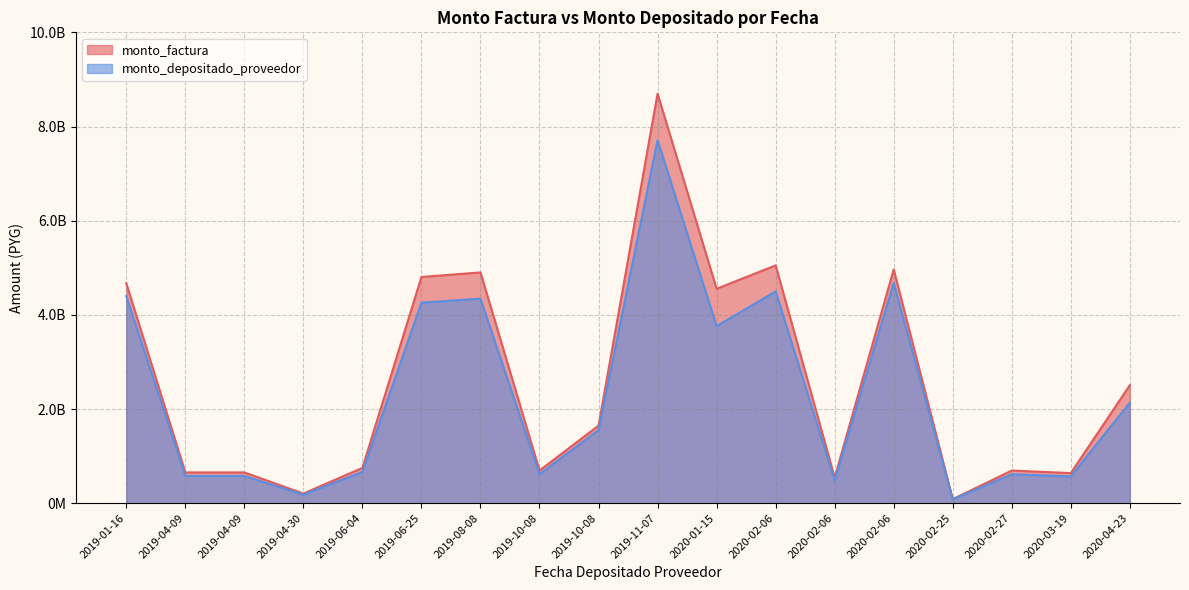

Is the value of monto_depositado_proveedor at 2020-02-06 greater than the value of monto_factura at 2019-06-04?

Yes